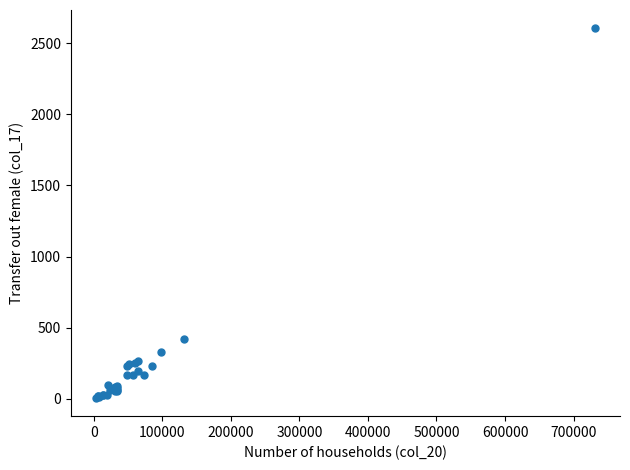

What Y value in the scatter plot is closest to 1306?

419